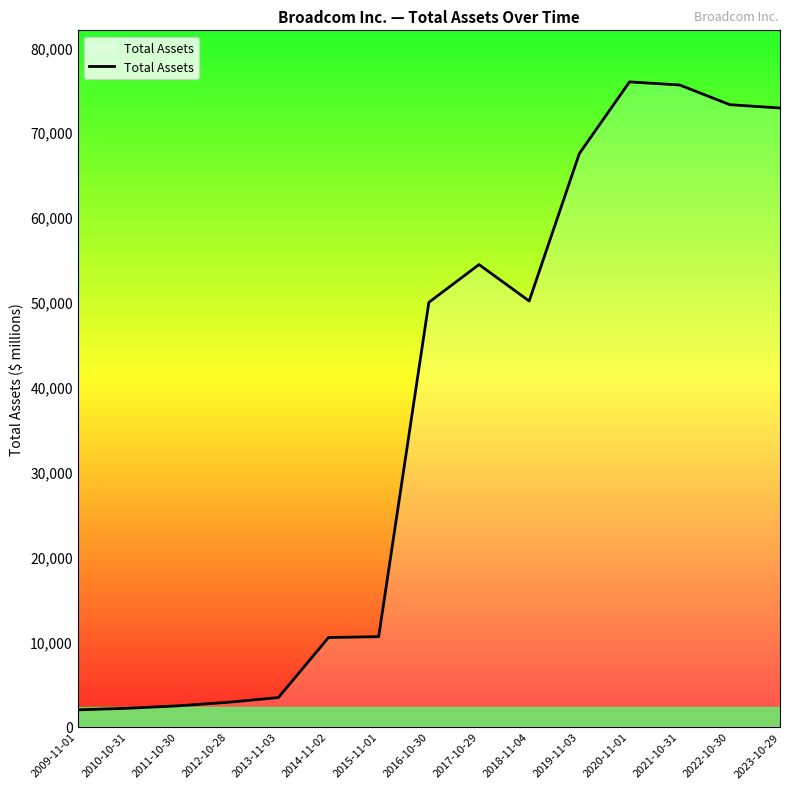

Count the number of data series in this chart.

1